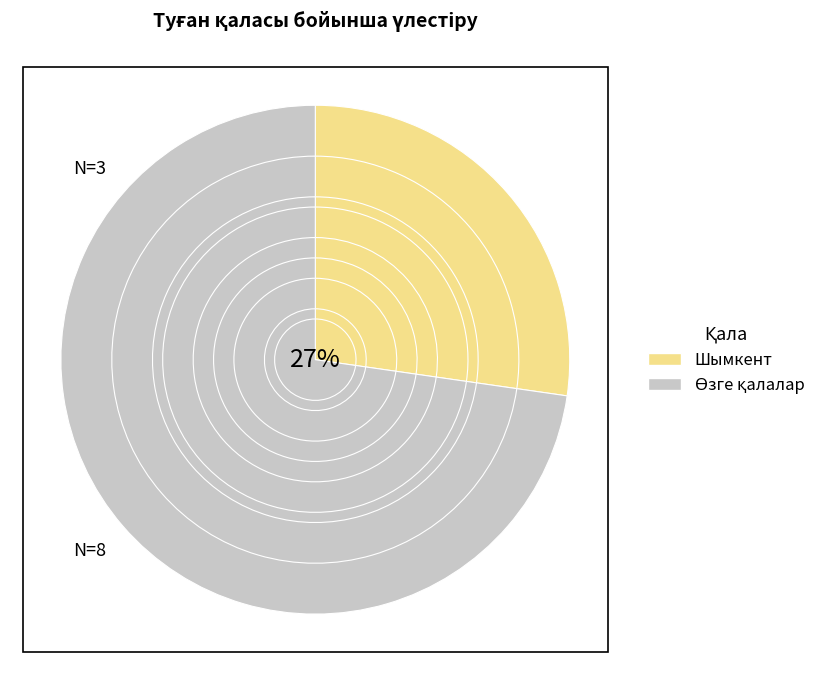

Is there any slice that represents more than half of the pie?

No